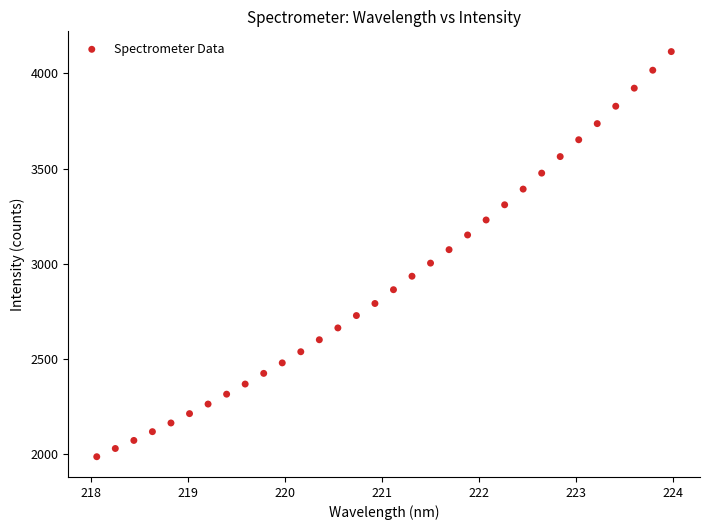

What is the range of Y values (max minus min)?

2129.5